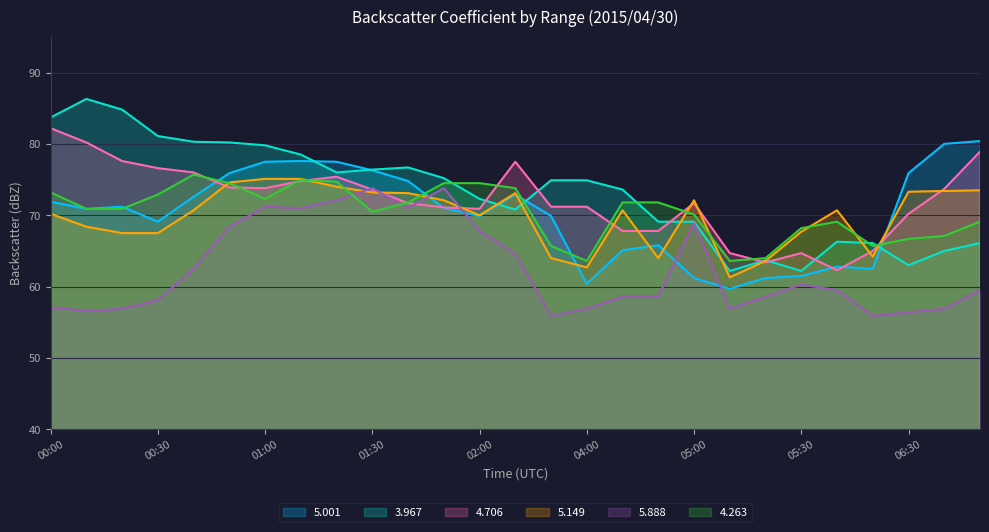

Rank the series by their maximum value, from lowest to highest.

5.888, 5.149, 4.263, 5.001, 4.706, 3.967